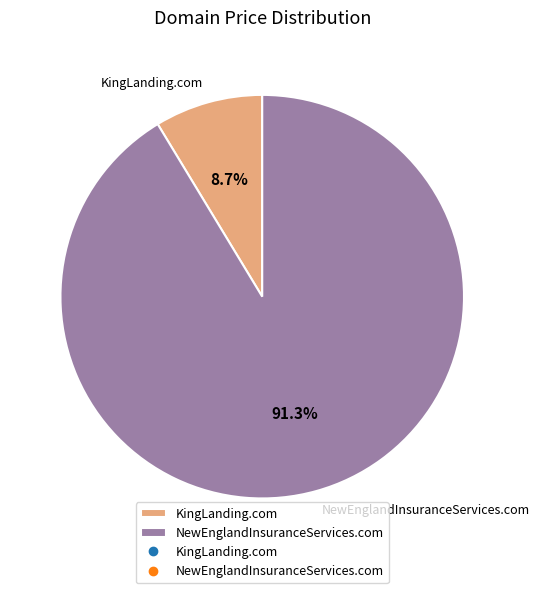

To the nearest percent, what portion does NewEnglandInsuranceServices.com represent?

91%